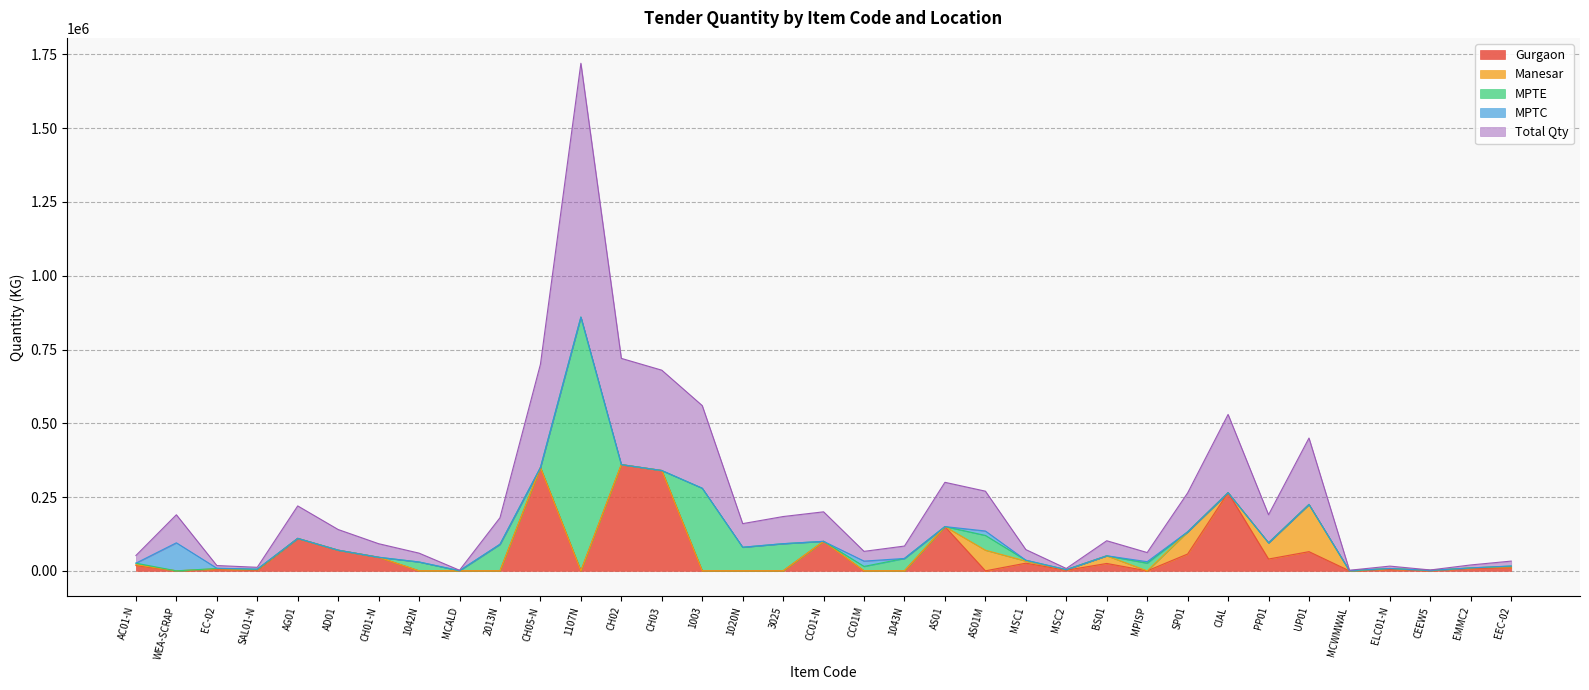

What is the sum of all MPTE values?

1577000